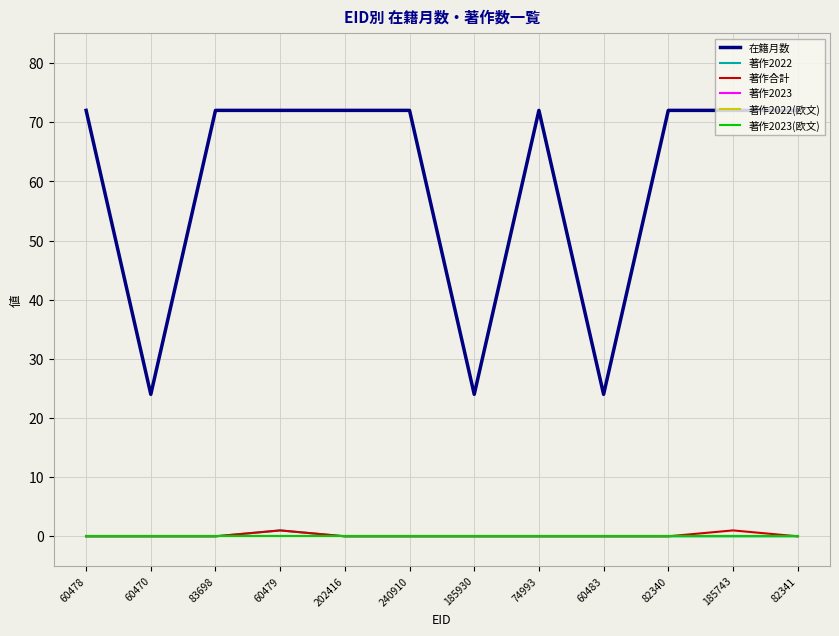

Does the chart have visible grid lines?

Yes